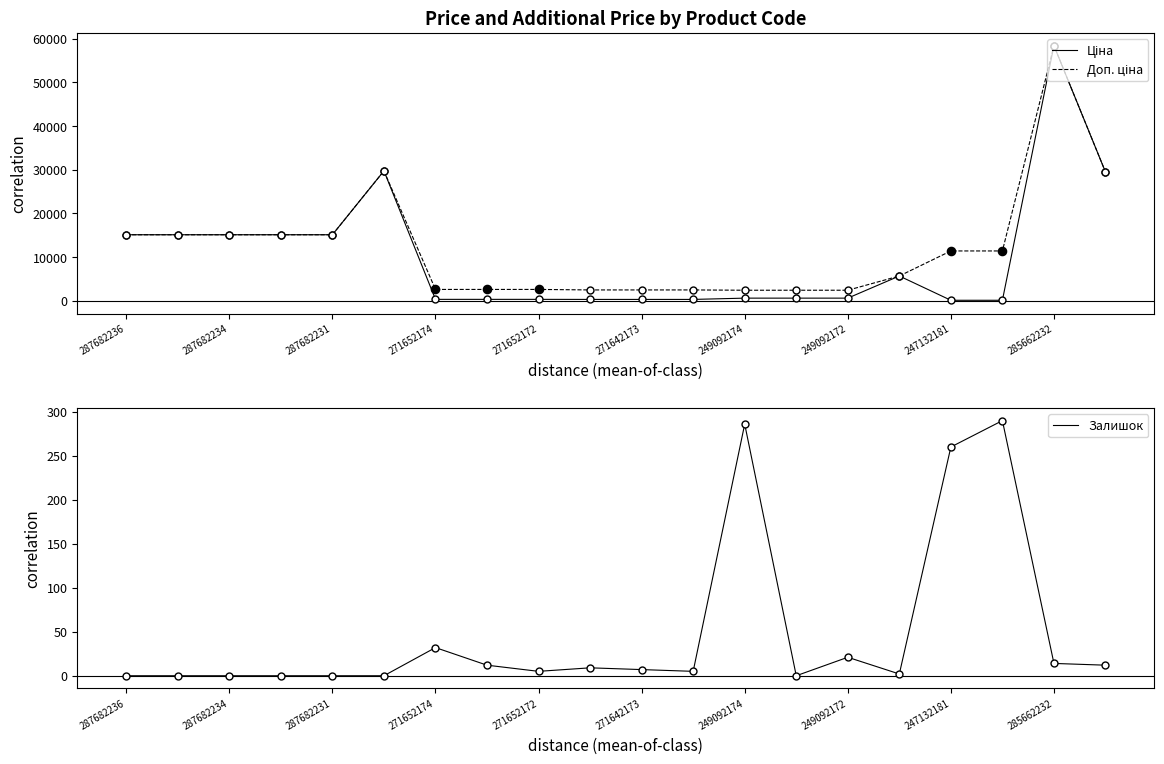

Which series has the largest total across all categories?

Доп. ціна